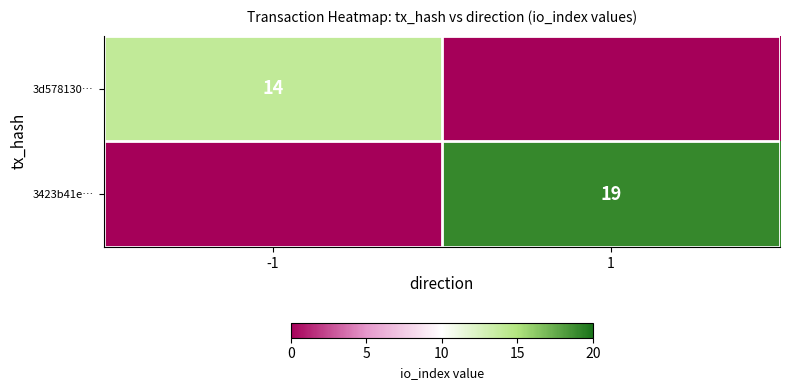

The value of 3423b41e… at 1 is 28. True or false?

False